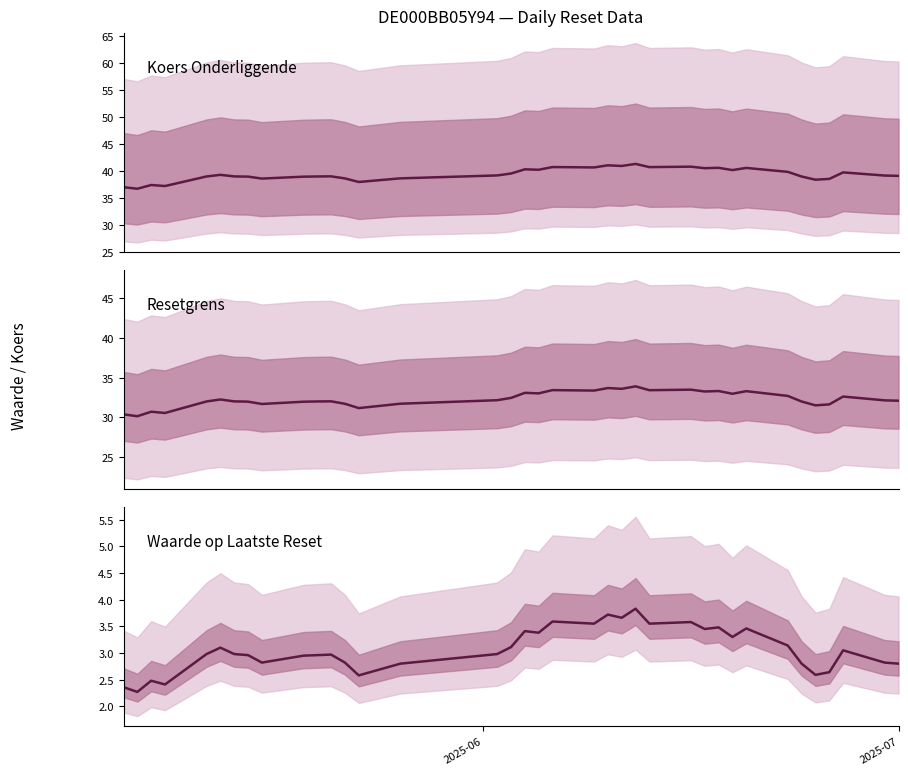

True or false: Waarde op reset and Resetgrens intersect in this chart.

False